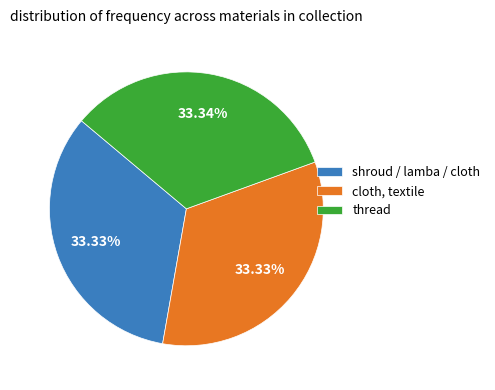

Do thread and cloth, textile together represent more than half of the pie?

Yes